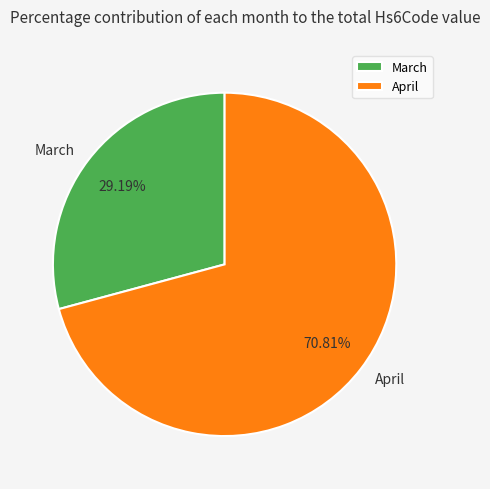

Which category accounts for the majority?

April